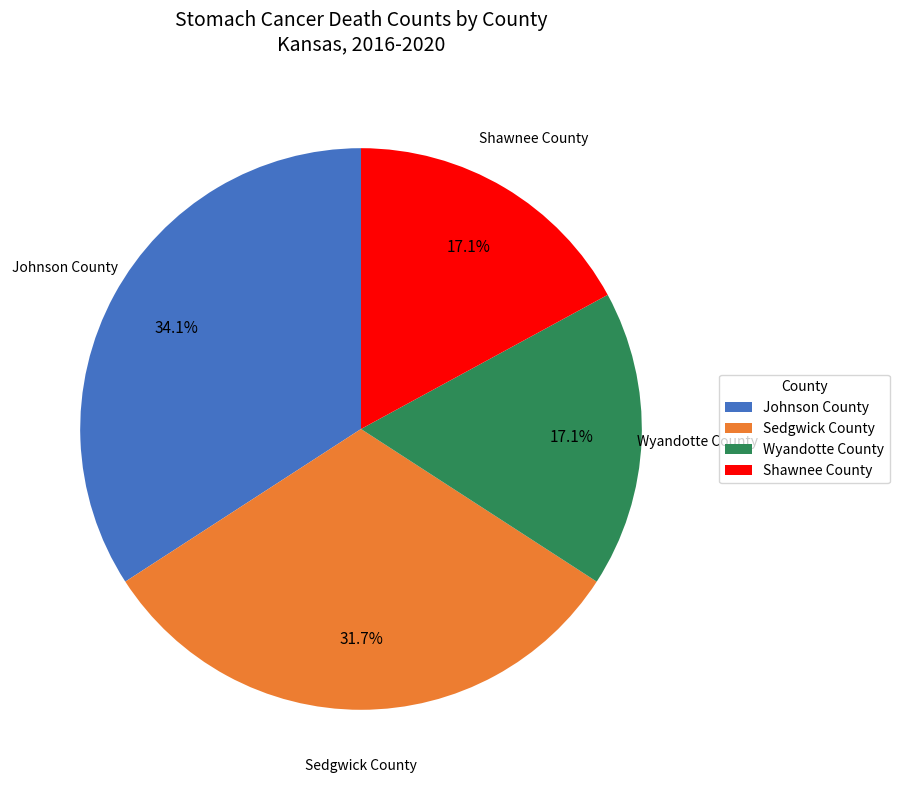

How many segments does this pie chart have?

4